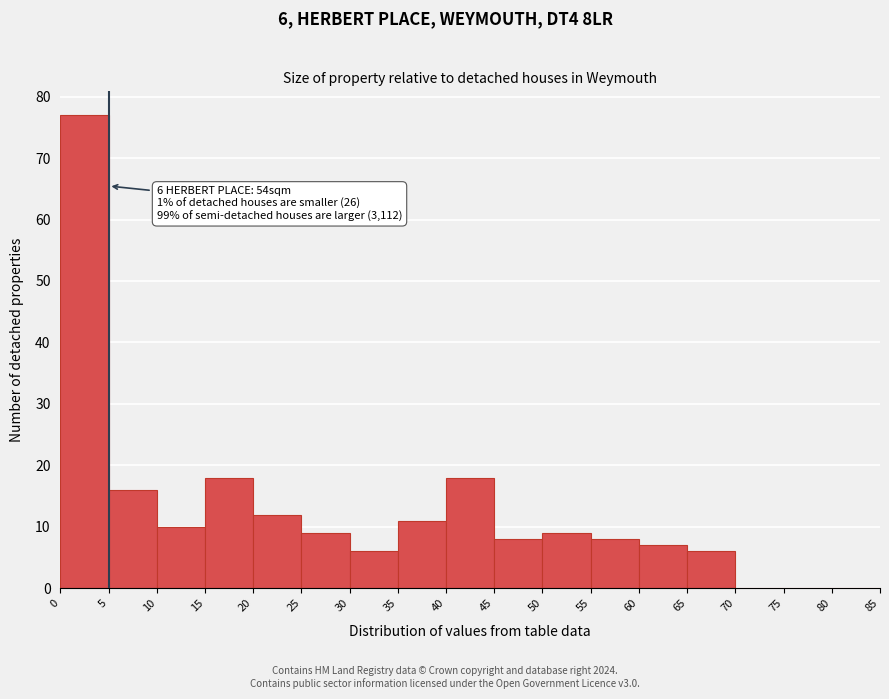

Which range on the x-axis has the tallest bar?

0 to 5